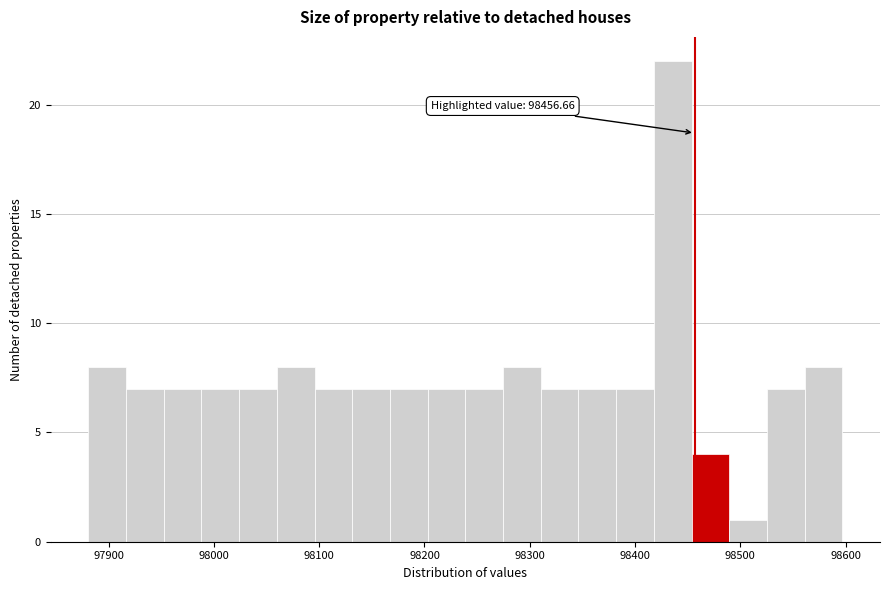

Around what value on the x-axis is the tallest bar? Give the approximate position of its centre, as read against the axis.

98440